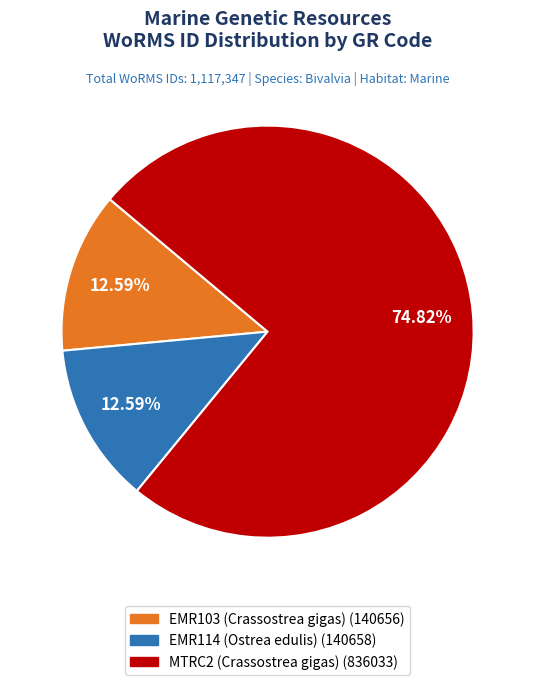

To the nearest percent, what portion does MTRC2 (Crassostrea gigas) represent?

75%